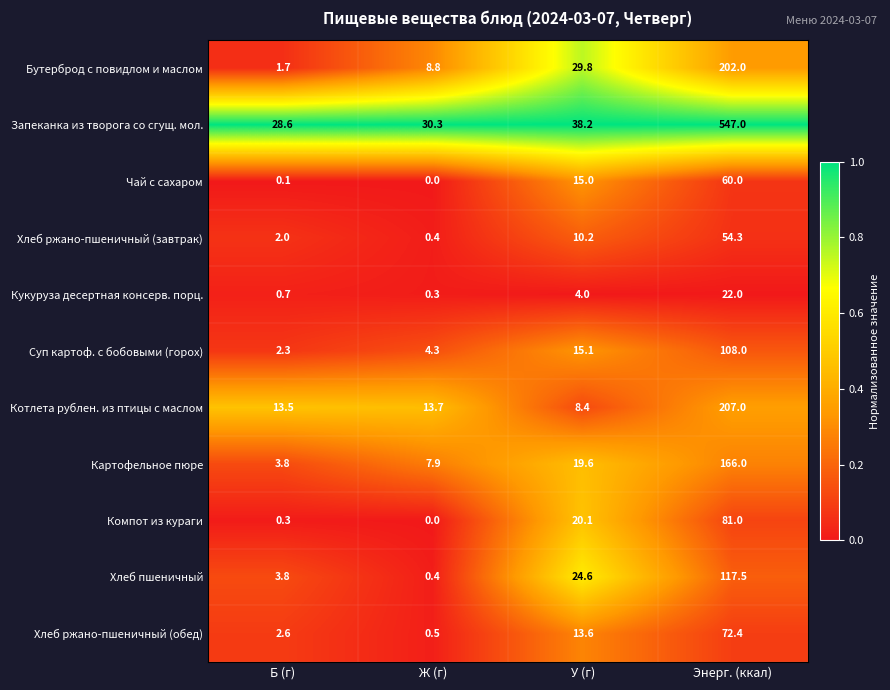

The value of Хлеб пшеничный at Энерг. (ккал) is 117.5. True or false?

True